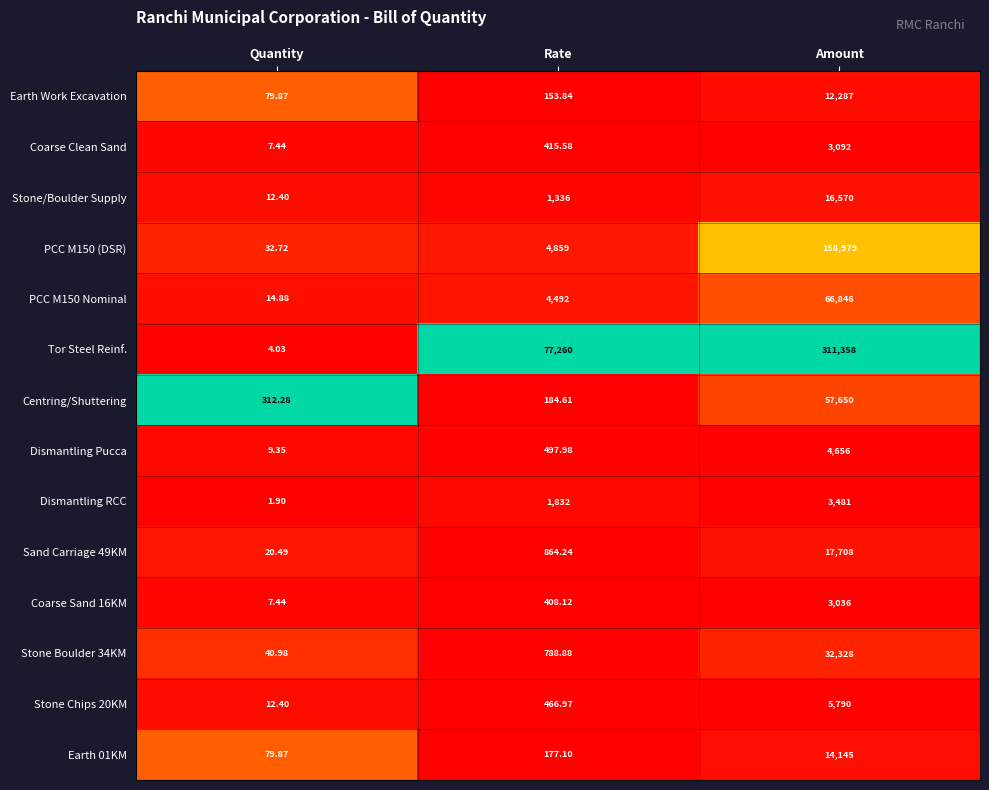

Which series has the largest range (max minus min)?

Tor Steel Reinf.